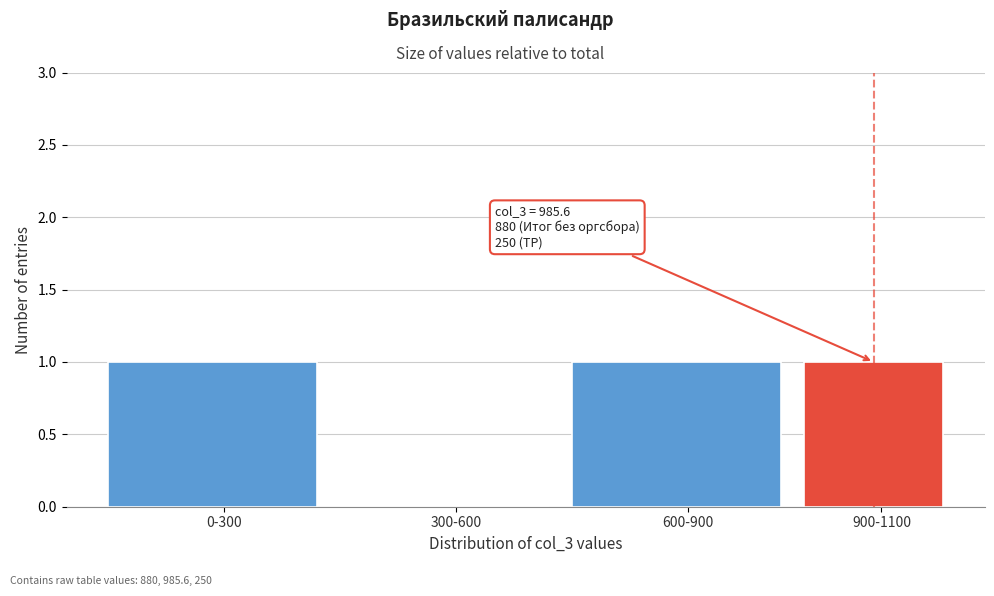

Reading left to right, what are all the values shown in this chart?

0-300=1	300-600=0	600-900=1	900-1100=1